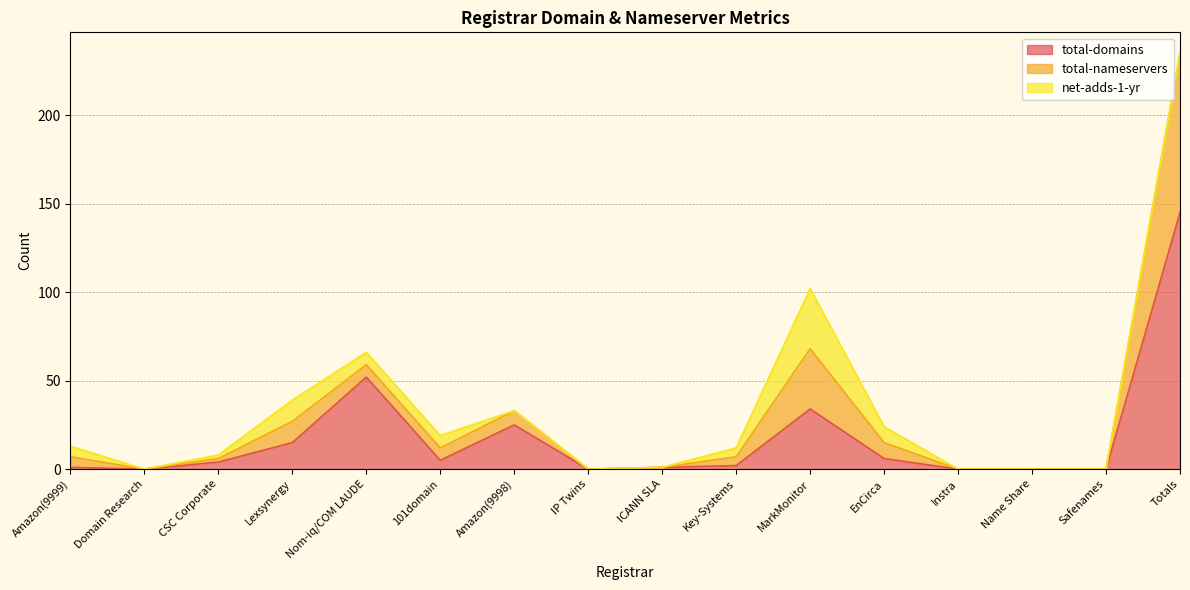

Does the chart display data point markers on the line(s)?

No